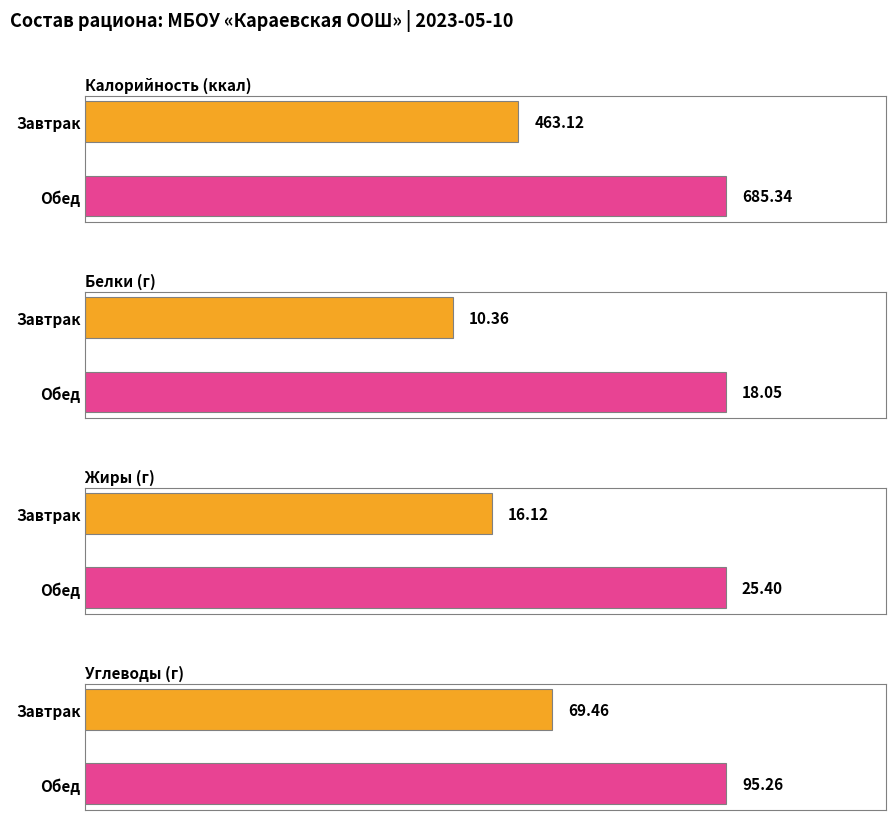

What is the label of the 1st bar from the left?

Завтрак